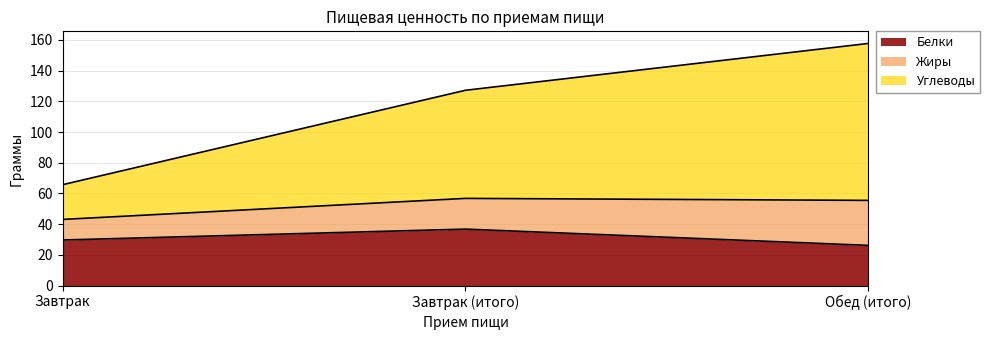

Is it true that Белки equals 26.2 at Обед (итого)?

True